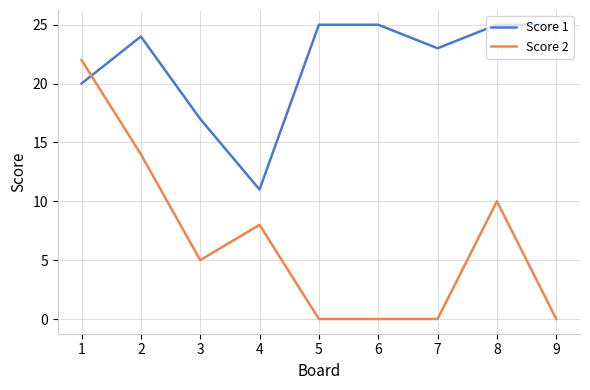

Which series has the largest range (max minus min)?

Score 2